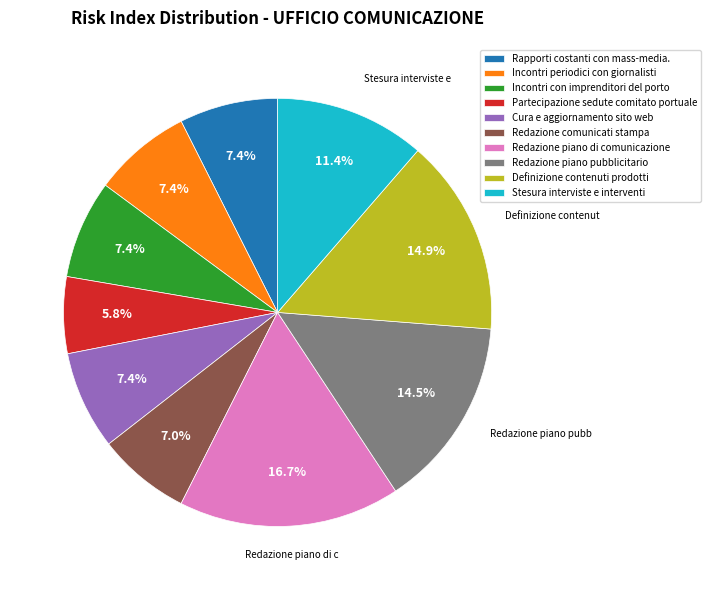

How many slices are in this pie chart?

10